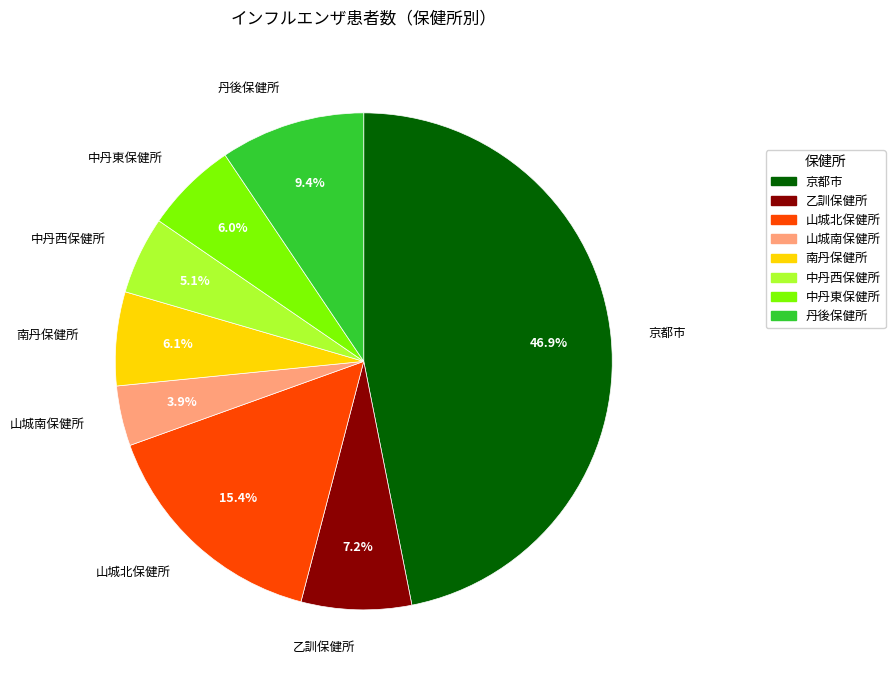

Between 乙訓保健所 and 山城南保健所, which is larger?

乙訓保健所